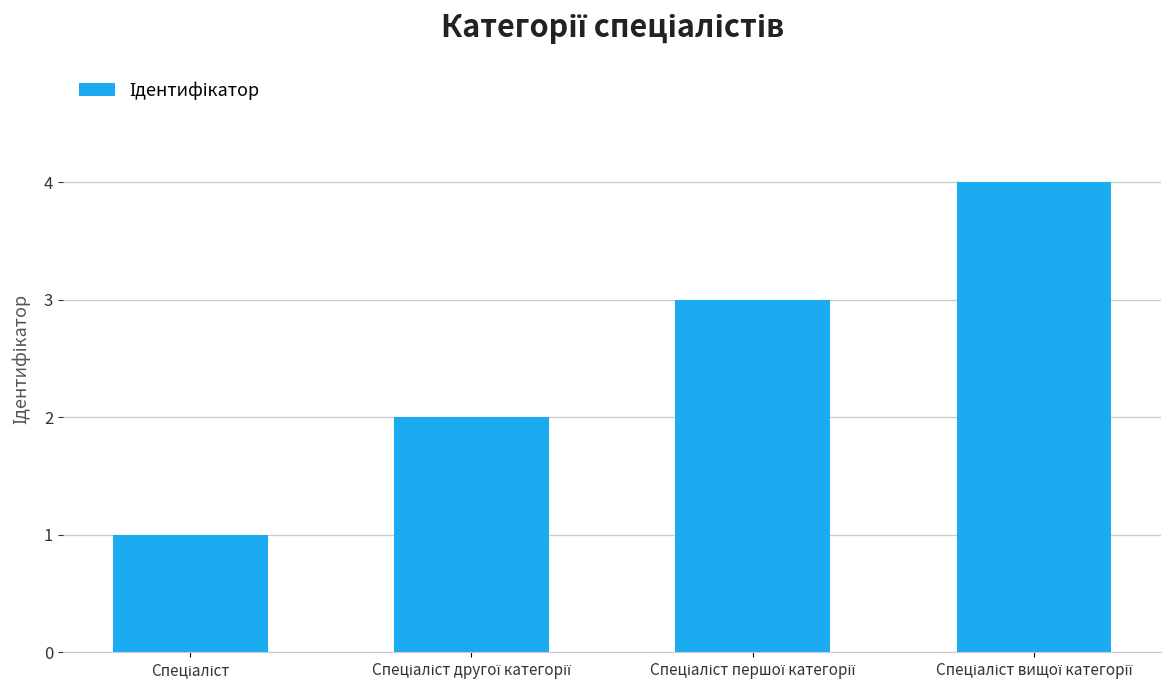

What is the sum of all values?

10